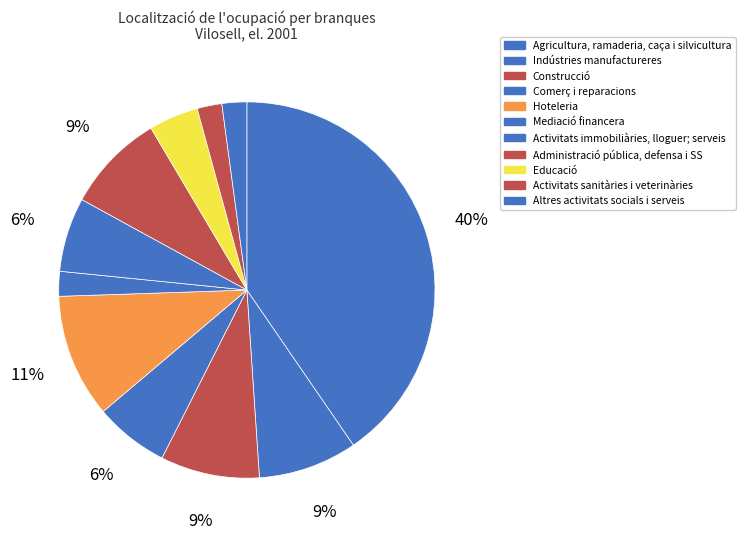

Which category has the biggest portion of the pie?

Agricultura, ramaderia, caça i silvicultura